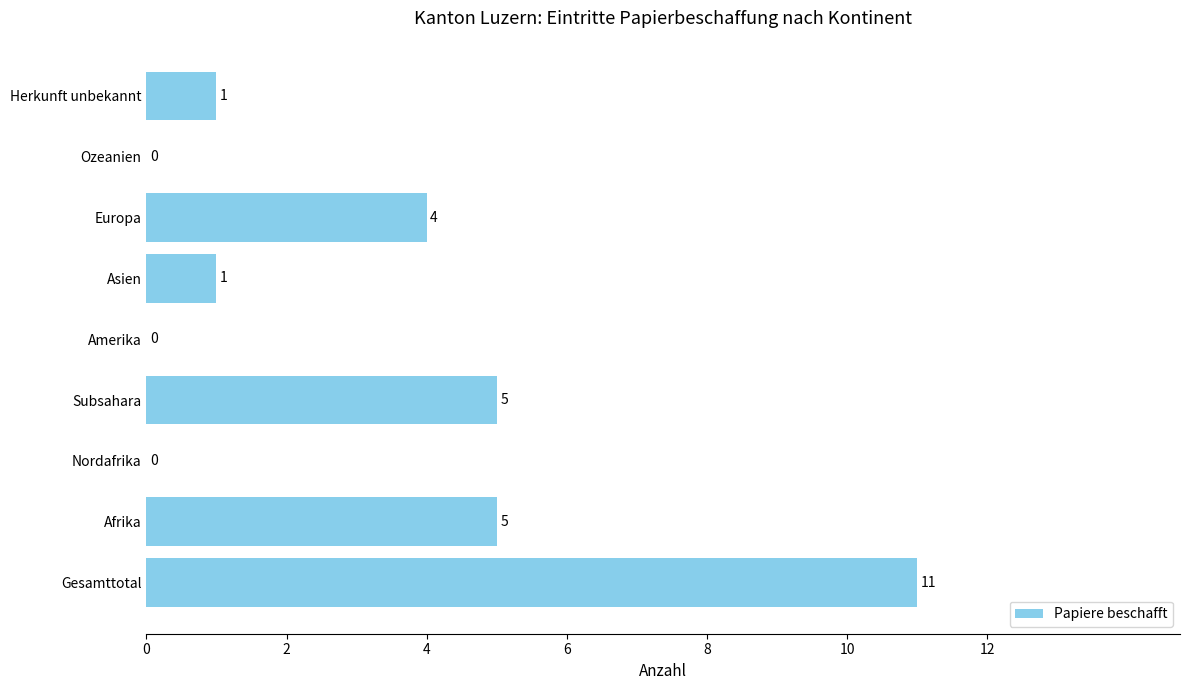

What is the greatest value displayed?

11